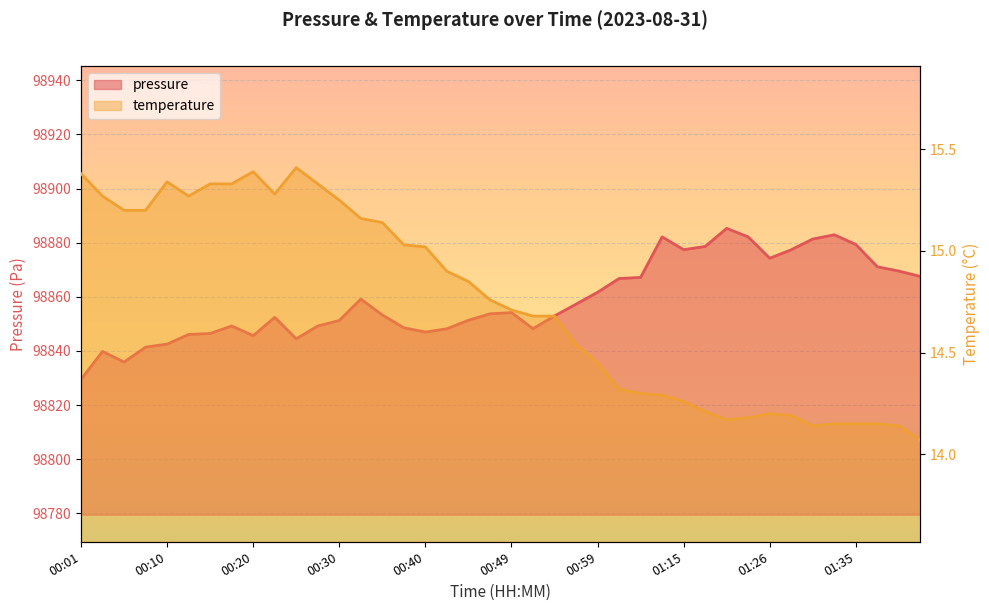

Reading left to right, what are all the values shown in this chart?

pressure: 98829.5	98839.8	98835.9	98841.4	98842.5	98846.1	98846.4	98849.2	98845.6	98852.4	98844.5	98849.2	98851.2	98859.2	98853.3	98848.6	98847.0	98848.2	98851.3	98853.7	98854.2	98848.2	98852.9	98857.3	98861.7	98866.8	98867.2	98882.1	98877.4	98878.6	98885.3	98882.1	98874.2	98877.4	98881.3	98882.9	98879.3	98871.1	98869.5	98867.5
temperature: 15.4	15.3	15.2	15.2	15.3	15.3	15.3	15.3	15.4	15.3	15.4	15.3	15.2	15.2	15.1	15.0	15.0	14.9	14.8	14.8	14.7	14.7	14.7	14.5	14.4	14.3	14.3	14.3	14.3	14.2	14.2	14.2	14.2	14.2	14.1	14.2	14.2	14.2	14.1	14.1